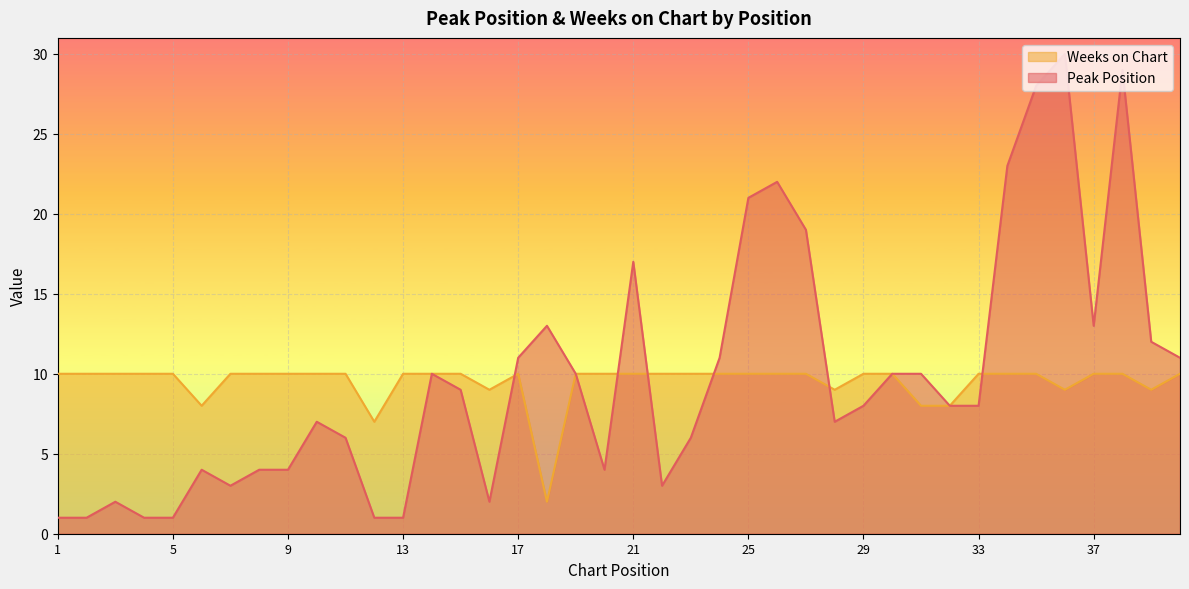

Is it true that Peak Position equals 1 at 2?

True